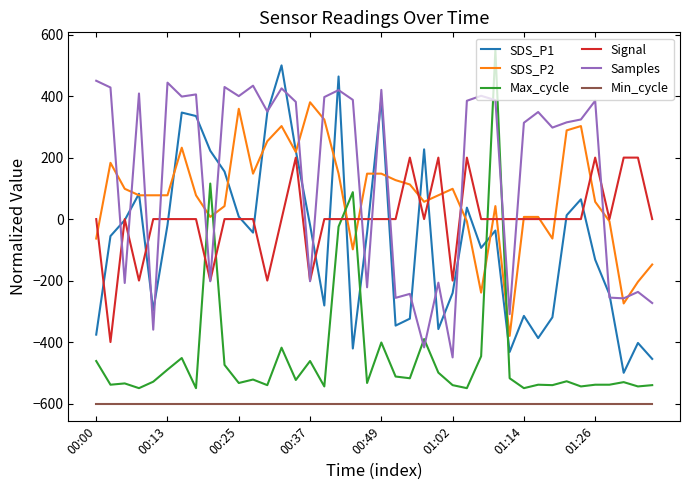

Count the number of categories in the chart.

40